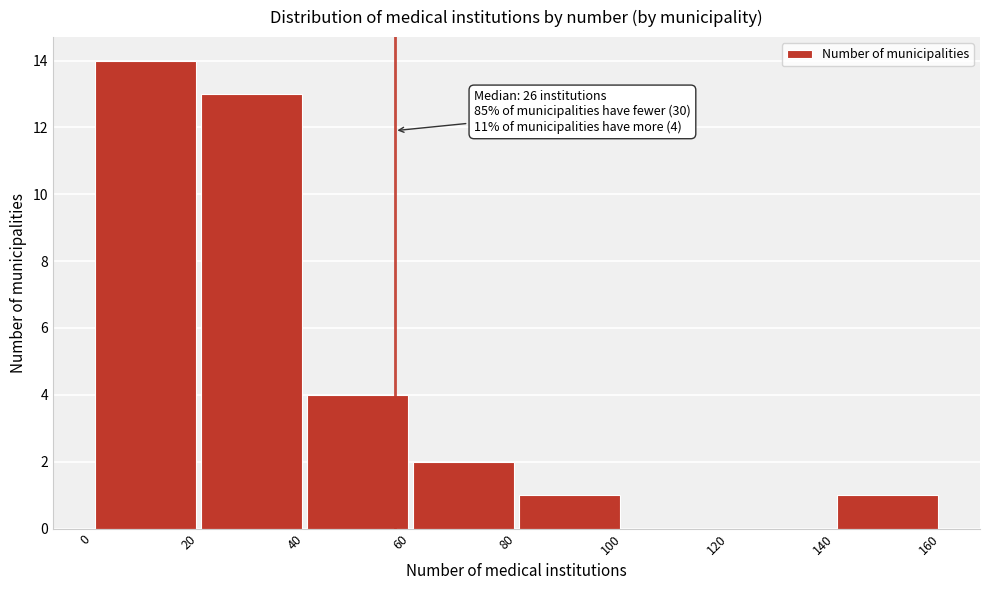

Over which range of the x-axis is the bar tallest?

0 to 20